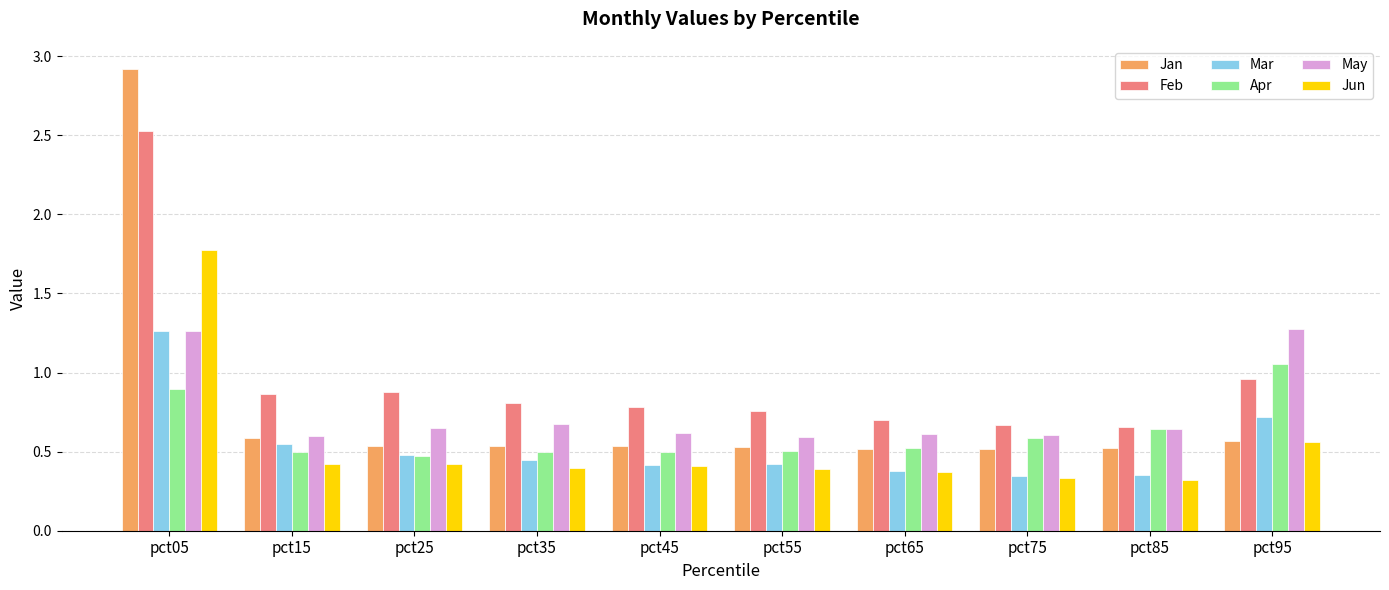

What is the difference between the Apr values at pct35 and pct85?

0.1